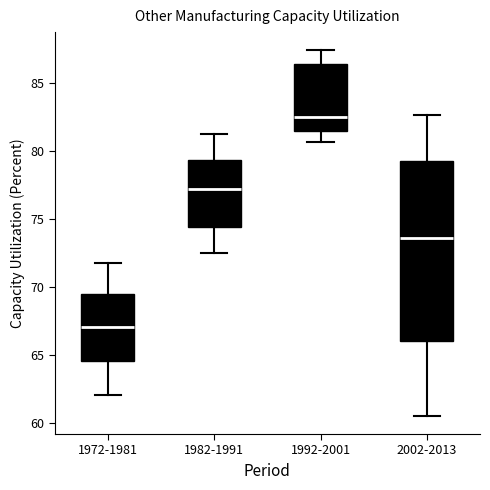

Where does the upper whisker of the box for 1972-1981 end on the y-axis? The values are not printed on the chart, so give them approximately, as read against the axis.

72.0